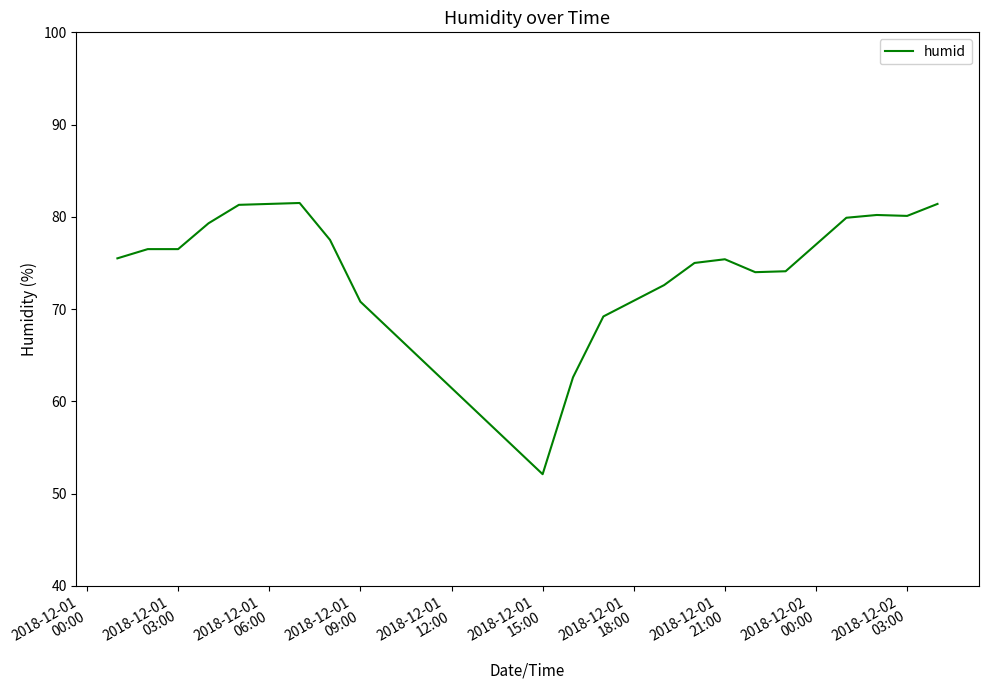

What is the maximum value shown in the chart?

81.5